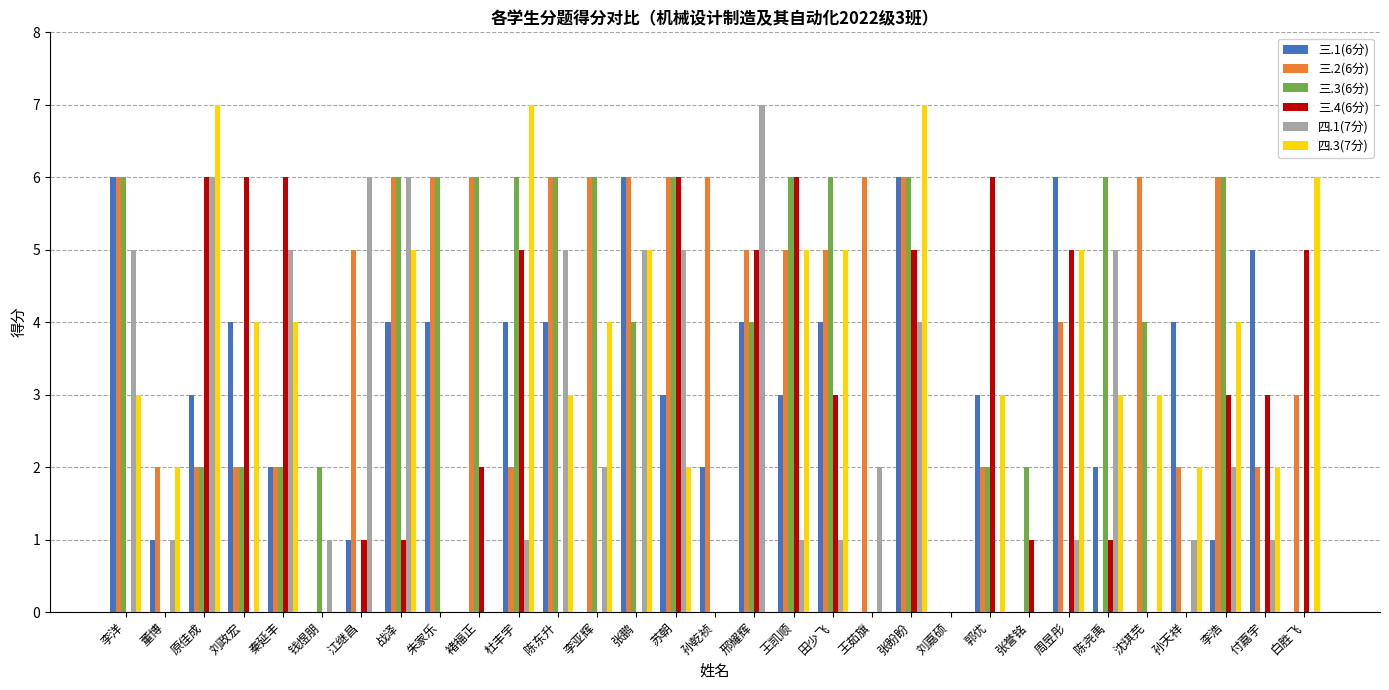

How many 三.2(6分) values are between 2 and 6?

27